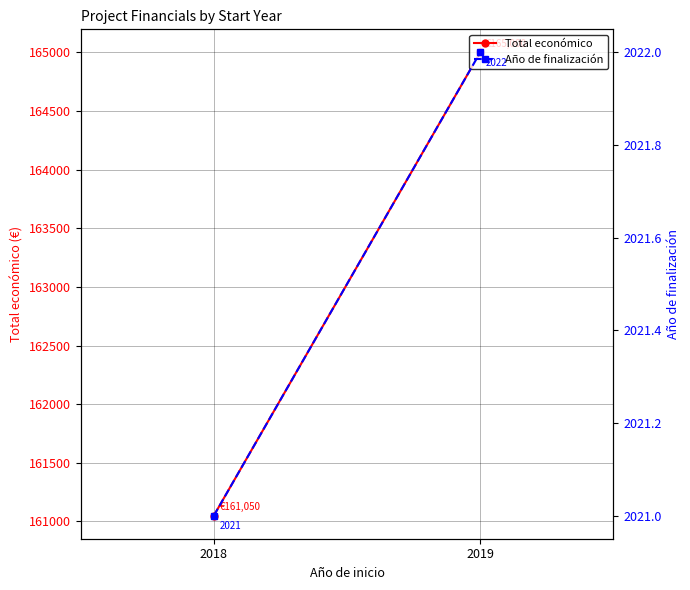

What is the difference between the Año de finalización values at 2019 and 2018?

1